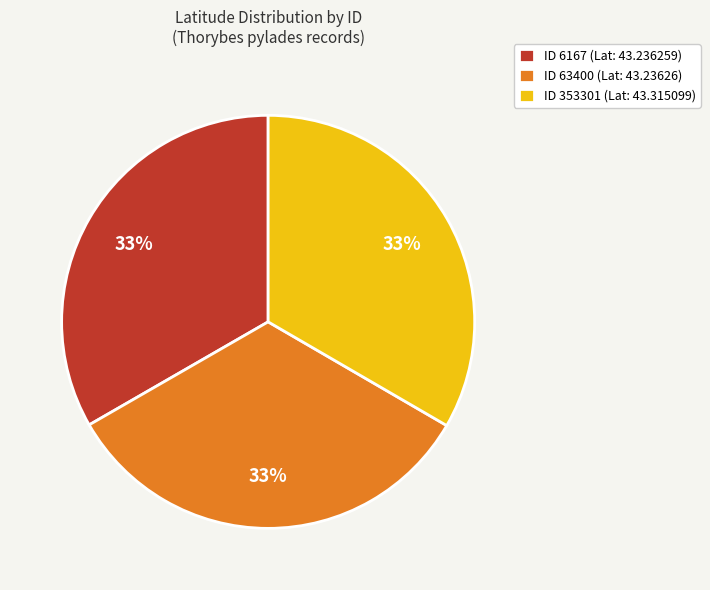

To the nearest percent, what portion does ID 6167 (Lat: 43.236259) represent?

33%